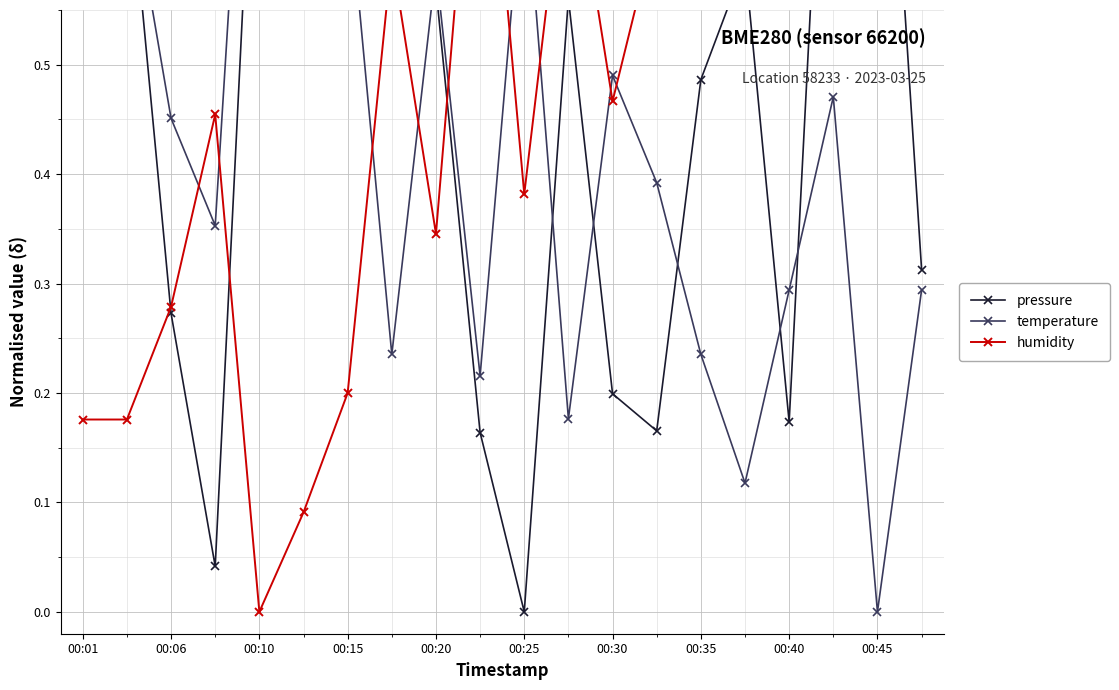

True or false: pressure and temperature cross at least once.

True